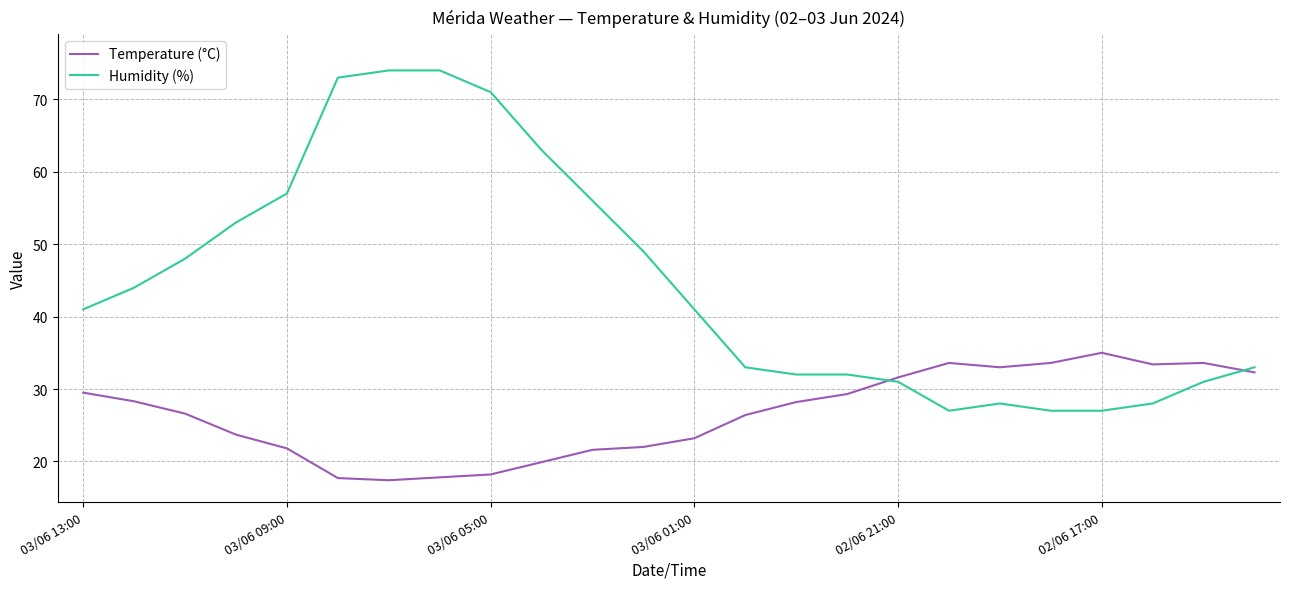

Rank the series by their average value, from lowest to highest.

Temperature (°C), Humidity (%)